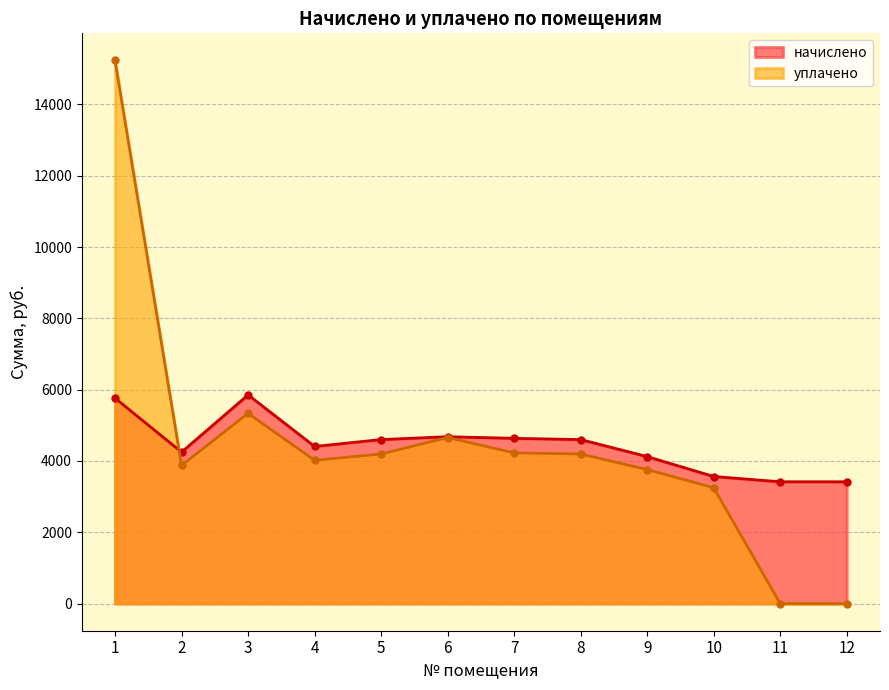

What is the spread (max minus min) of values at 1?

9472.2